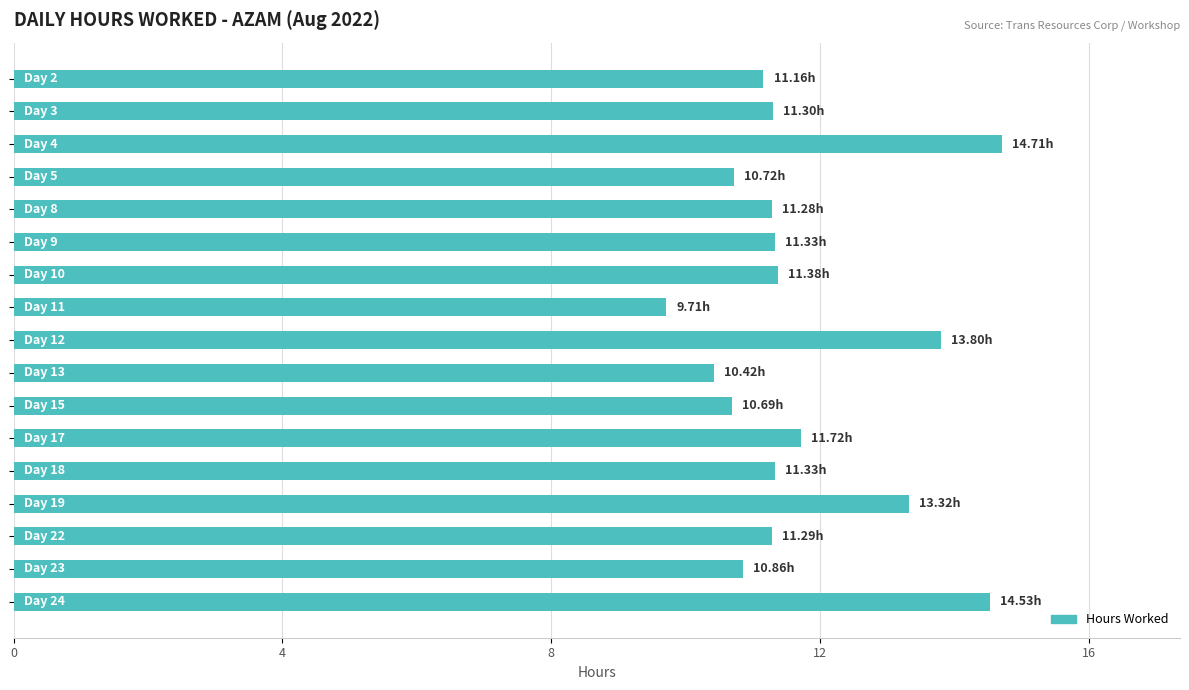

What is the average value?

11.7